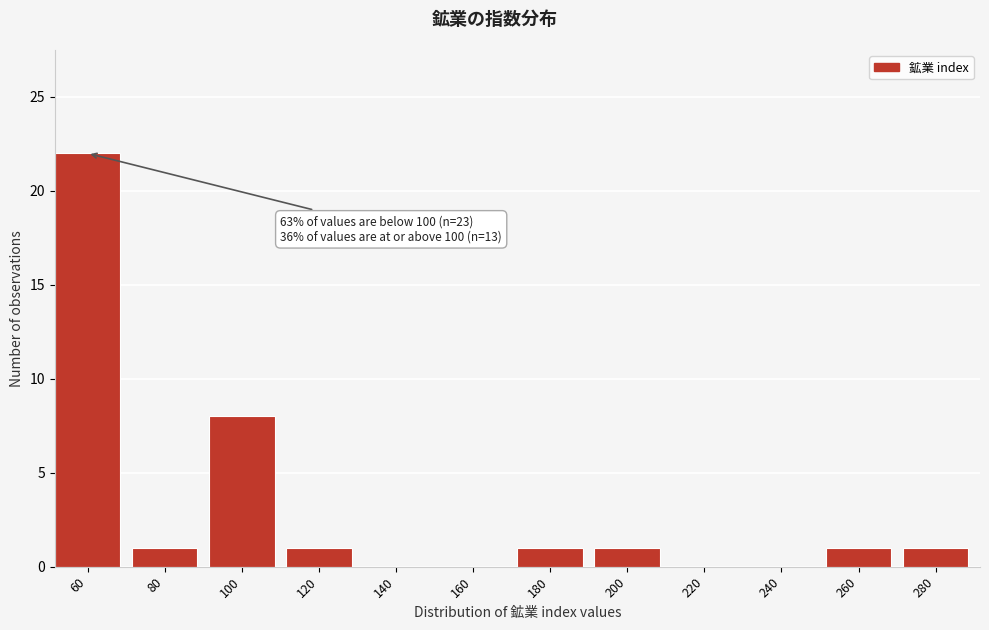

Reading left to right, transcribe all the data shown in this chart.

60=22	80=1	100=8	120=1	140=0	160=0	180=1	200=1	220=0	240=0	260=1	280=1